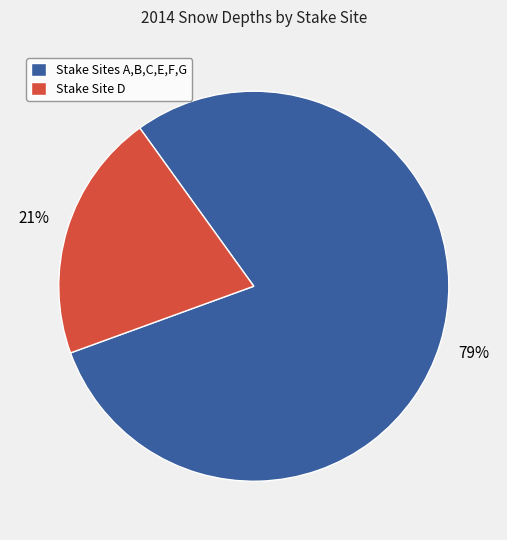

Is the sum of Stake Sites A,B,C,E,F,G and Stake Site D greater than half?

Yes